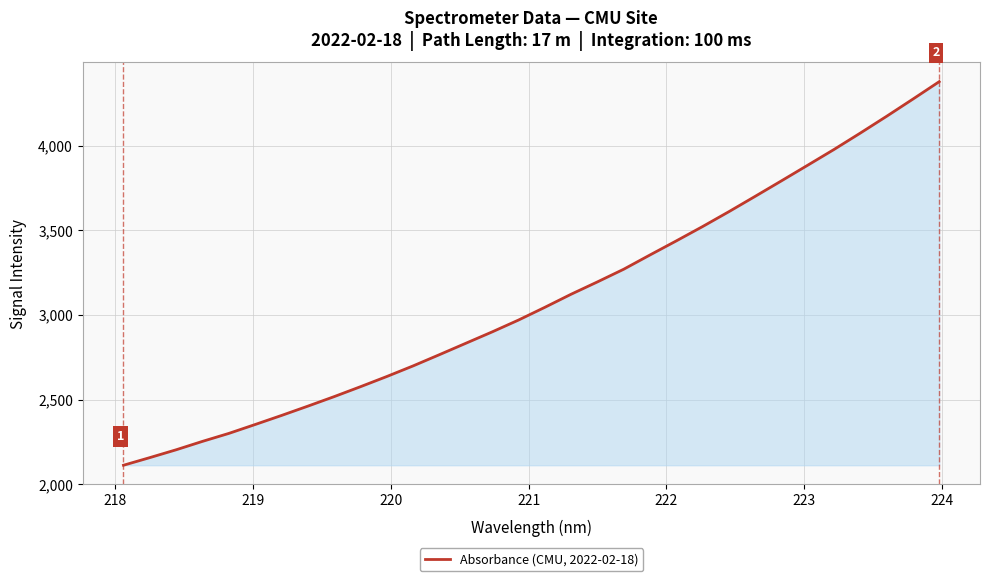

Count the number of data series in this chart.

1